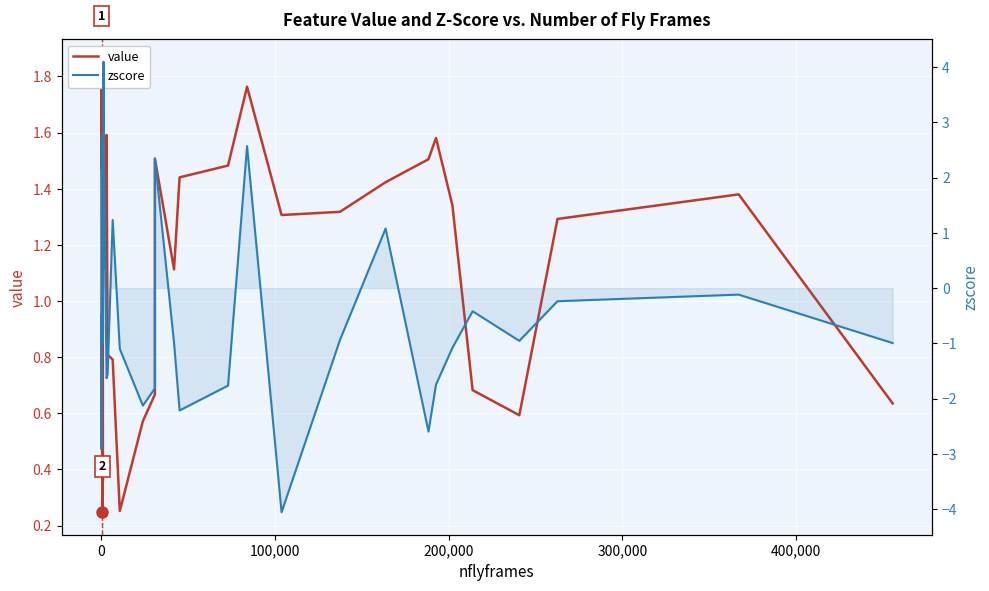

True or false: value has more than 1 points higher than both neighbors.

True